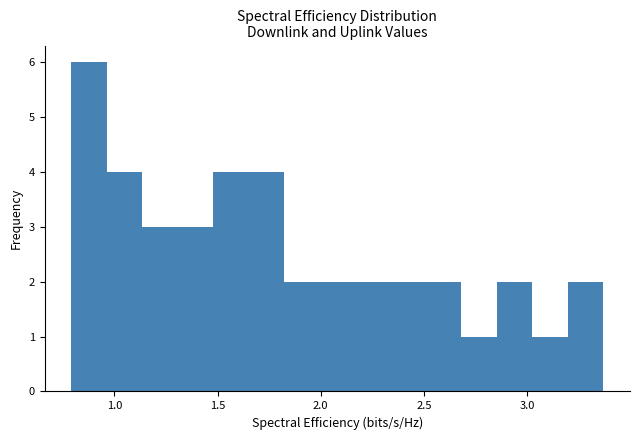

Around what value on the x-axis is the tallest bar? Give the approximate position of its centre, as read against the axis.

0.90